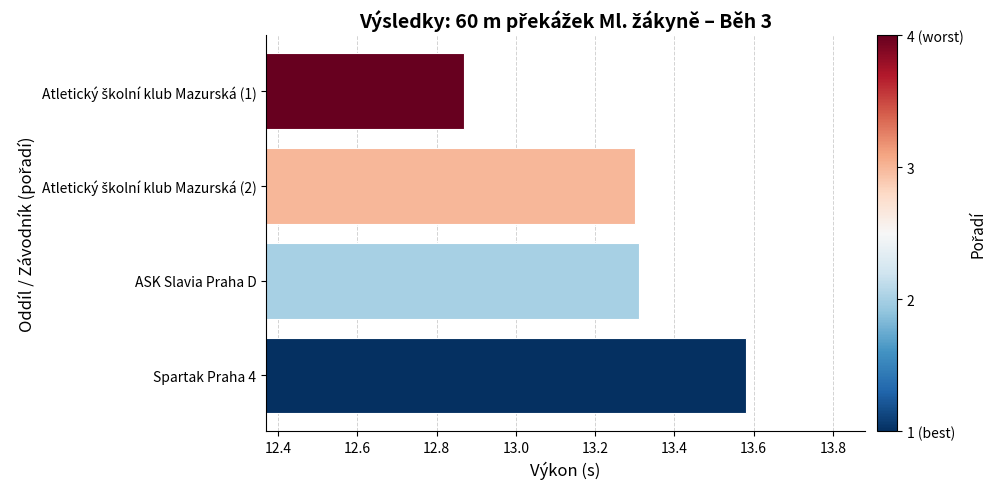

The chart shows a value of 20.8 at Spartak Praha 4. True or false?

False